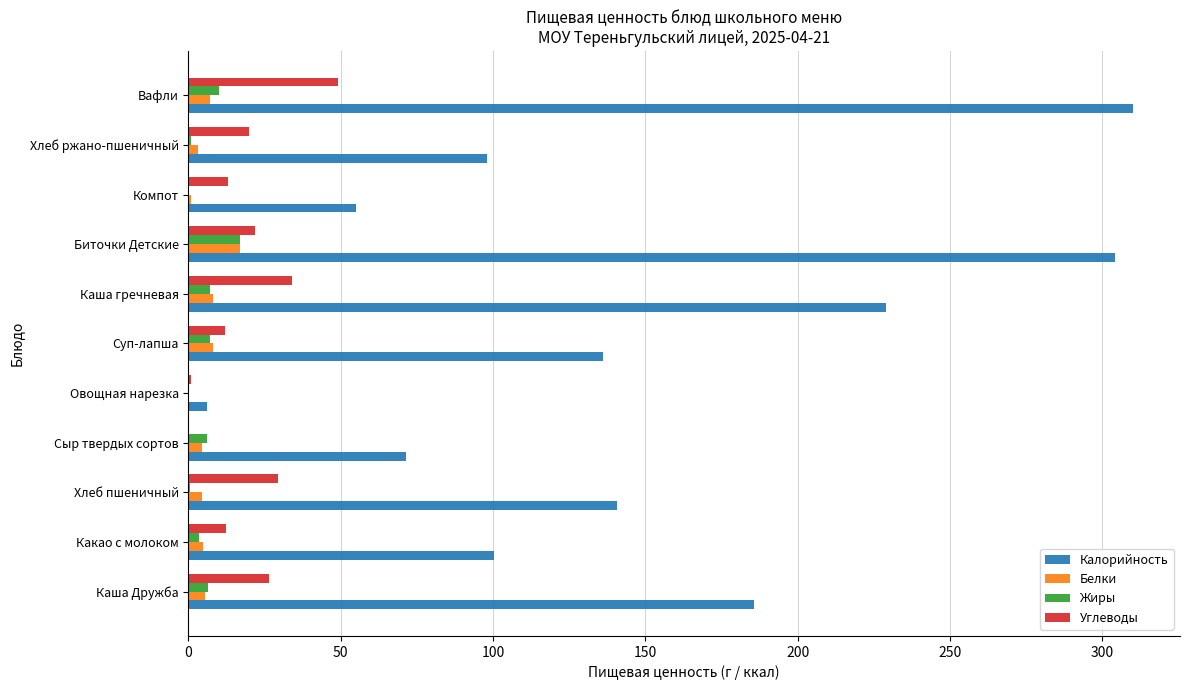

The Углеводы series shows 12.0 at Суп-лапша. True or false?

True